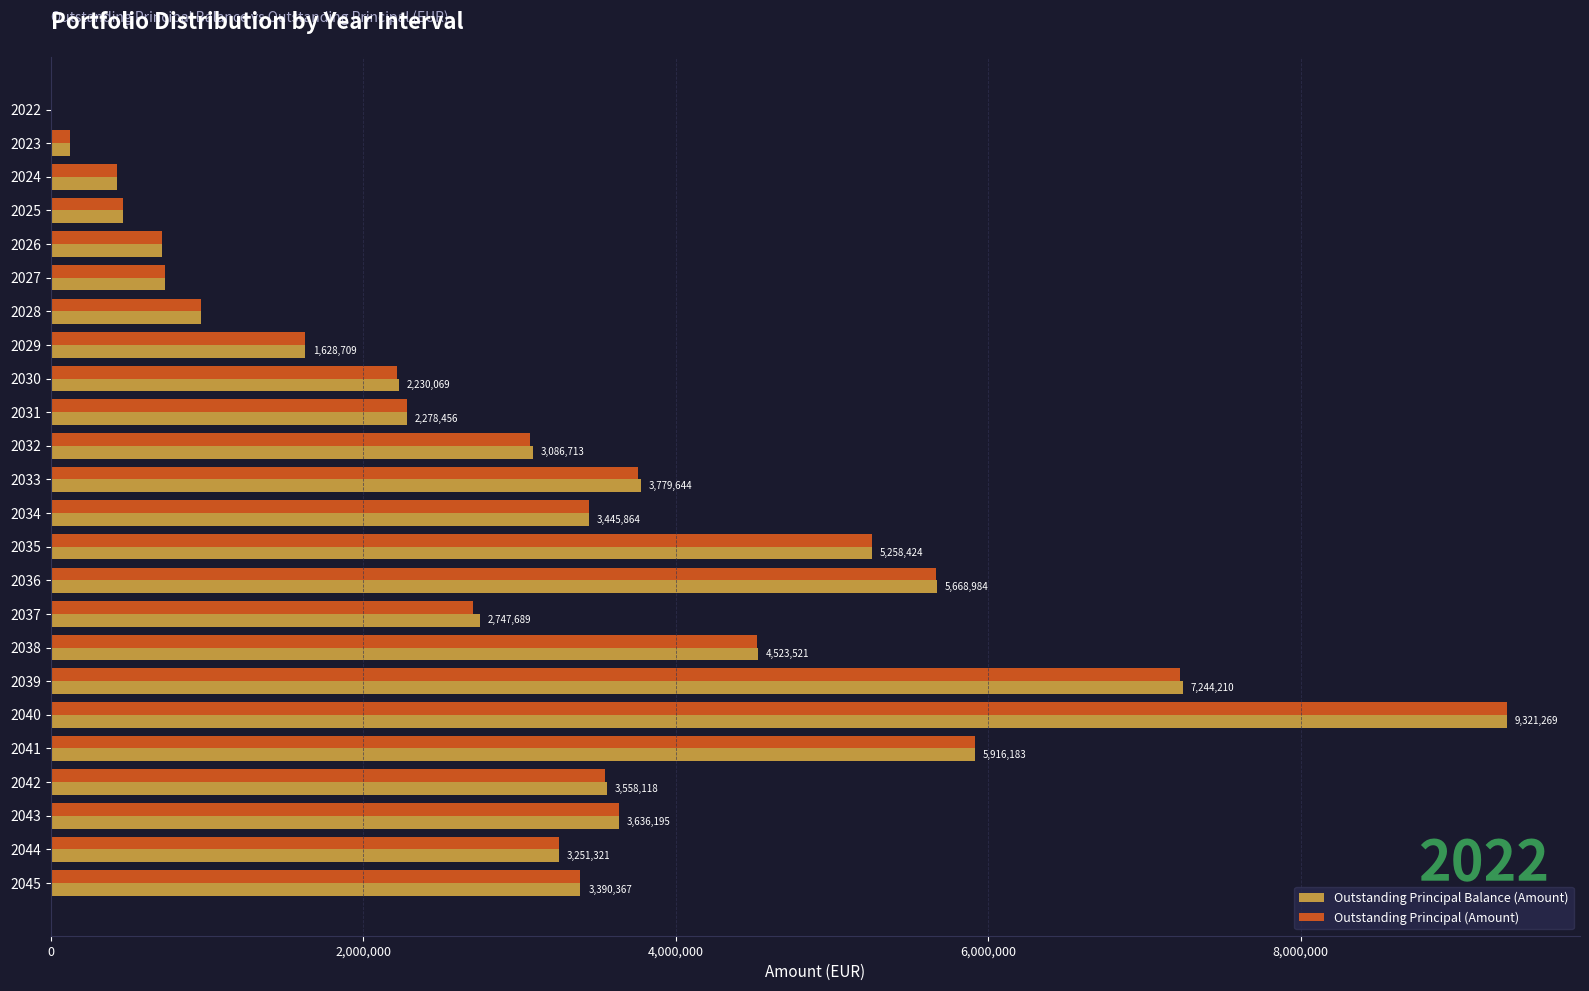

Which series changed the most between 2023 and 2035?

Outstanding Principal Balance (Amount)